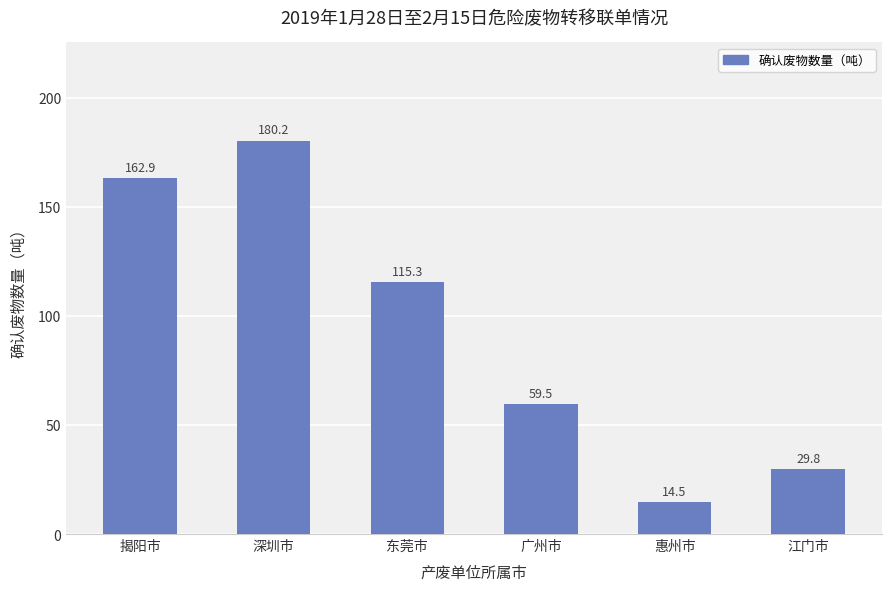

The chart shows a value of 180.2 at 深圳市. True or false?

True